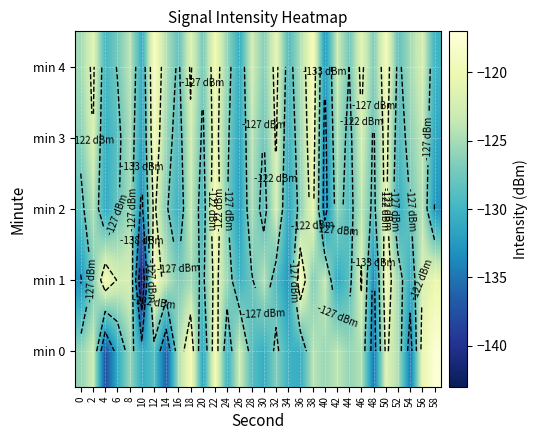

At which label does min 0 reach its peak?

58